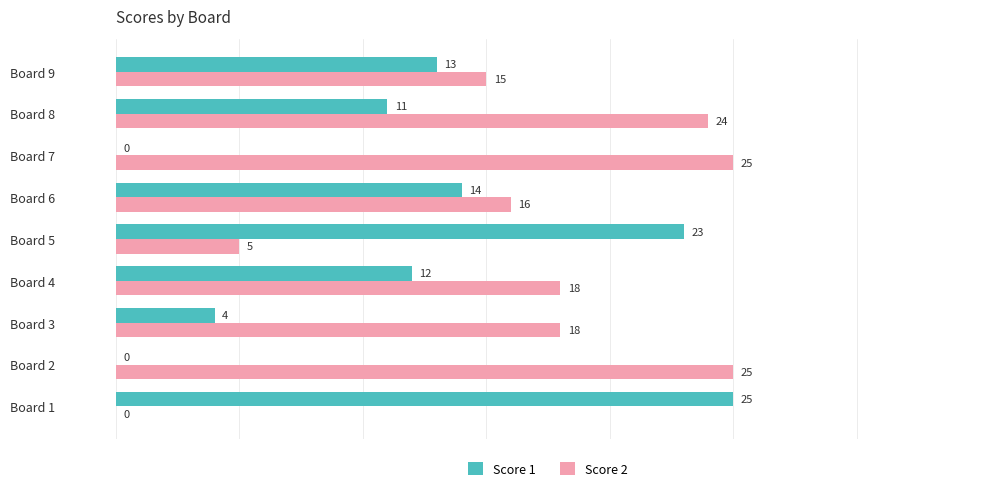

What is the average value of the Score 2 series?

16